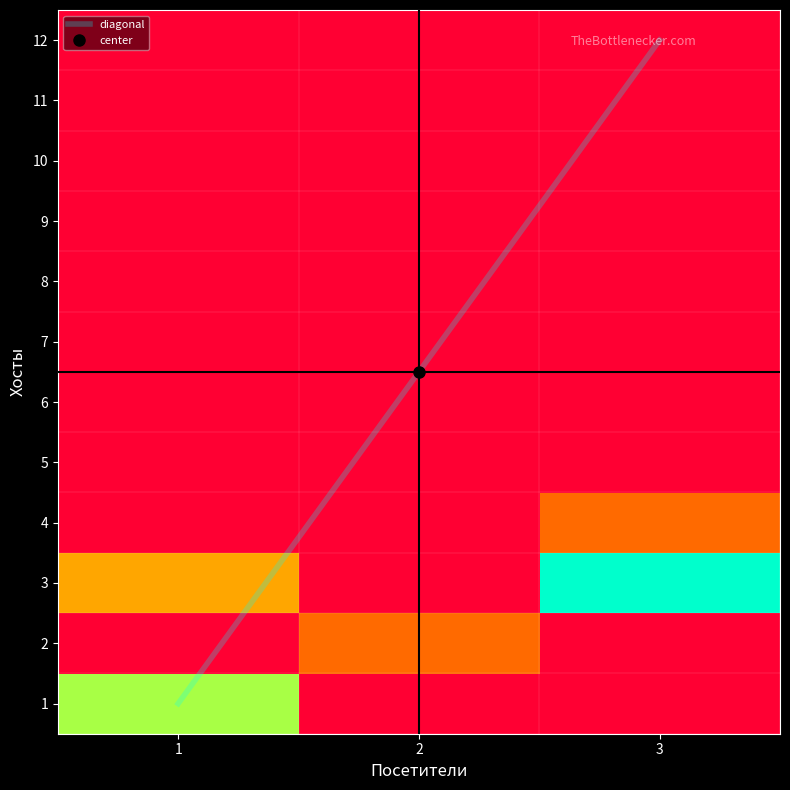

List the series in order of their peak value, highest first.

3, 1, 2, 4, 5, 6, 7, 8, 9, 10, 11, 12